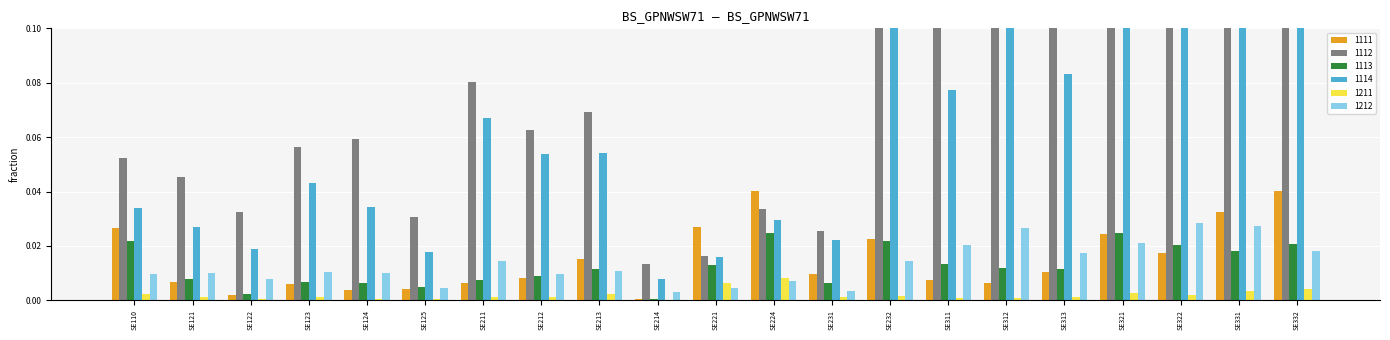

Reading right to left, what are all the values shown in this chart?

1111: SE332=0.0	SE331=0.0	SE322=0.0	SE321=0.0	SE313=0.0	SE312=0.0	SE311=0.0	SE232=0.0	SE231=0.0	SE224=0.0	SE221=0.0	SE214=0.0	SE213=0.0	SE212=0.0	SE211=0.0	SE125=0.0	SE124=0.0	SE123=0.0	SE122=0.0	SE121=0.0	SE110=0.0
1112: SE332=0.2	SE331=0.2	SE322=0.2	SE321=0.1	SE313=0.1	SE312=0.2	SE311=0.1	SE232=0.1	SE231=0.0	SE224=0.0	SE221=0.0	SE214=0.0	SE213=0.1	SE212=0.1	SE211=0.1	SE125=0.0	SE124=0.1	SE123=0.1	SE122=0.0	SE121=0.0	SE110=0.1
1113: SE332=0.0	SE331=0.0	SE322=0.0	SE321=0.0	SE313=0.0	SE312=0.0	SE311=0.0	SE232=0.0	SE231=0.0	SE224=0.0	SE221=0.0	SE214=0.0	SE213=0.0	SE212=0.0	SE211=0.0	SE125=0.0	SE124=0.0	SE123=0.0	SE122=0.0	SE121=0.0	SE110=0.0
1114: SE332=0.1	SE331=0.1	SE322=0.1	SE321=0.1	SE313=0.1	SE312=0.1	SE311=0.1	SE232=0.1	SE231=0.0	SE224=0.0	SE221=0.0	SE214=0.0	SE213=0.1	SE212=0.1	SE211=0.1	SE125=0.0	SE124=0.0	SE123=0.0	SE122=0.0	SE121=0.0	SE110=0.0
1211: SE332=0.0	SE331=0.0	SE322=0.0	SE321=0.0	SE313=0.0	SE312=0.0	SE311=0.0	SE232=0.0	SE231=0.0	SE224=0.0	SE221=0.0	SE214=0.0	SE213=0.0	SE212=0.0	SE211=0.0	SE125=0.0	SE124=0.0	SE123=0.0	SE122=0.0	SE121=0.0	SE110=0.0
1212: SE332=0.0	SE331=0.0	SE322=0.0	SE321=0.0	SE313=0.0	SE312=0.0	SE311=0.0	SE232=0.0	SE231=0.0	SE224=0.0	SE221=0.0	SE214=0.0	SE213=0.0	SE212=0.0	SE211=0.0	SE125=0.0	SE124=0.0	SE123=0.0	SE122=0.0	SE121=0.0	SE110=0.0